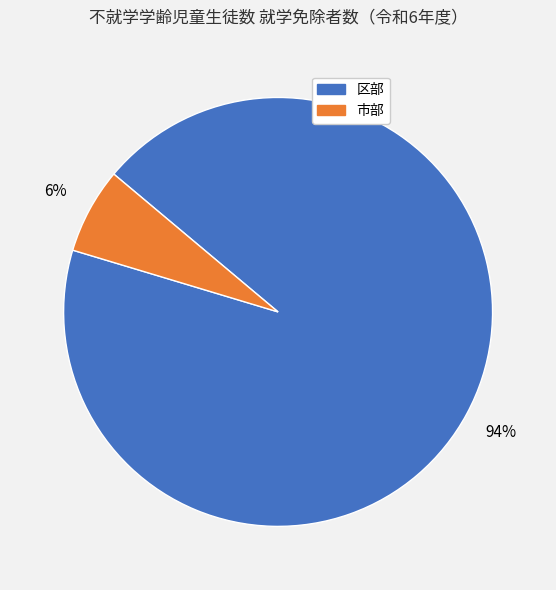

Rank the categories by value from lowest to highest.

市部, 区部